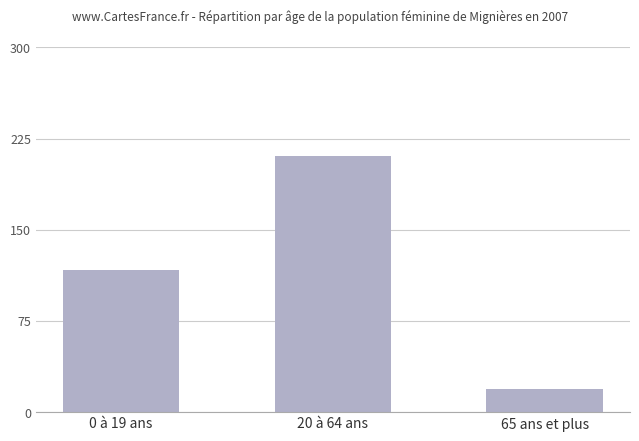

Reading left to right, extract all data points from this chart.

117	211	19